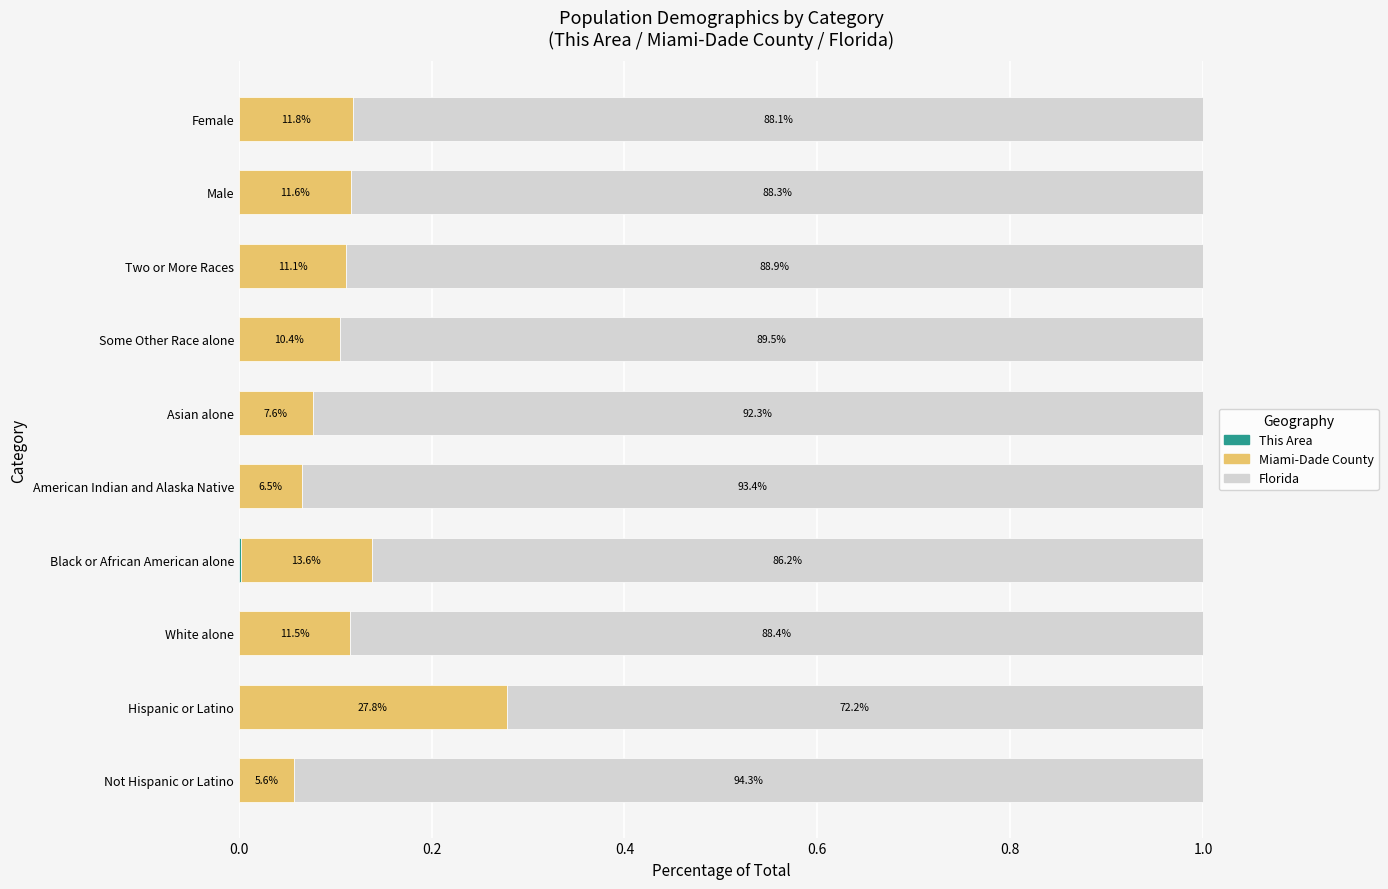

Count the number of data series in this chart.

3